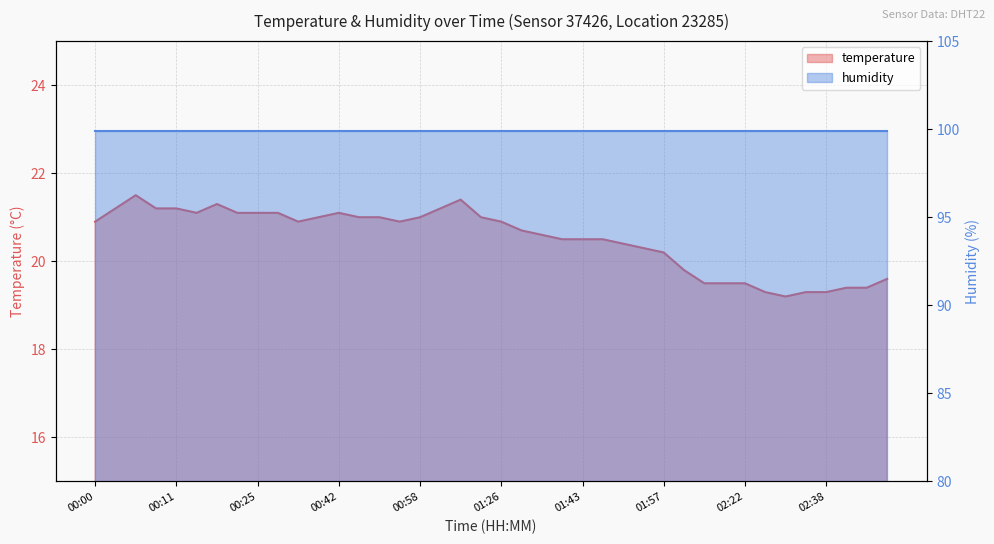

How many data points are above 20?

29